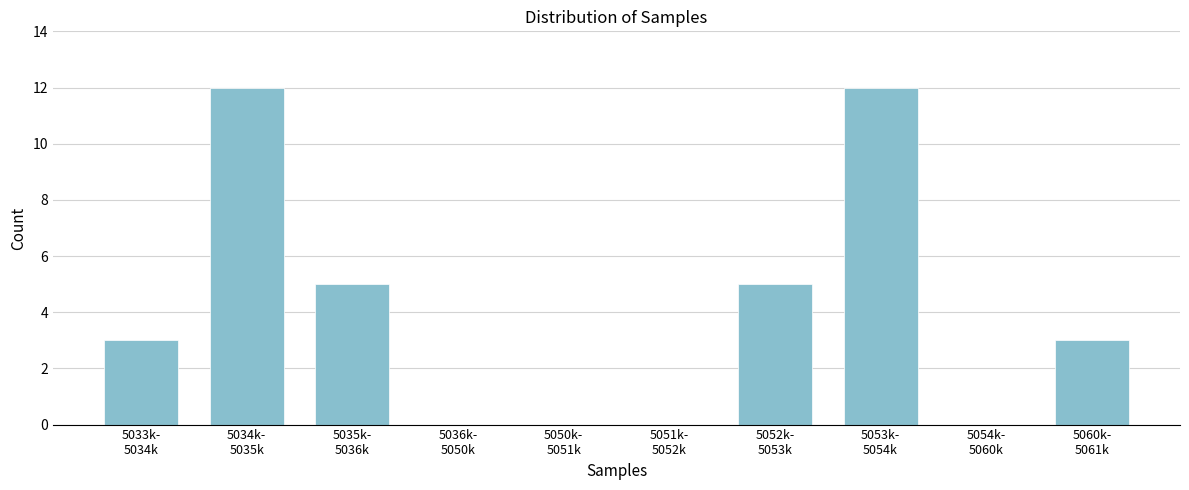

What is the sum of all values?

40